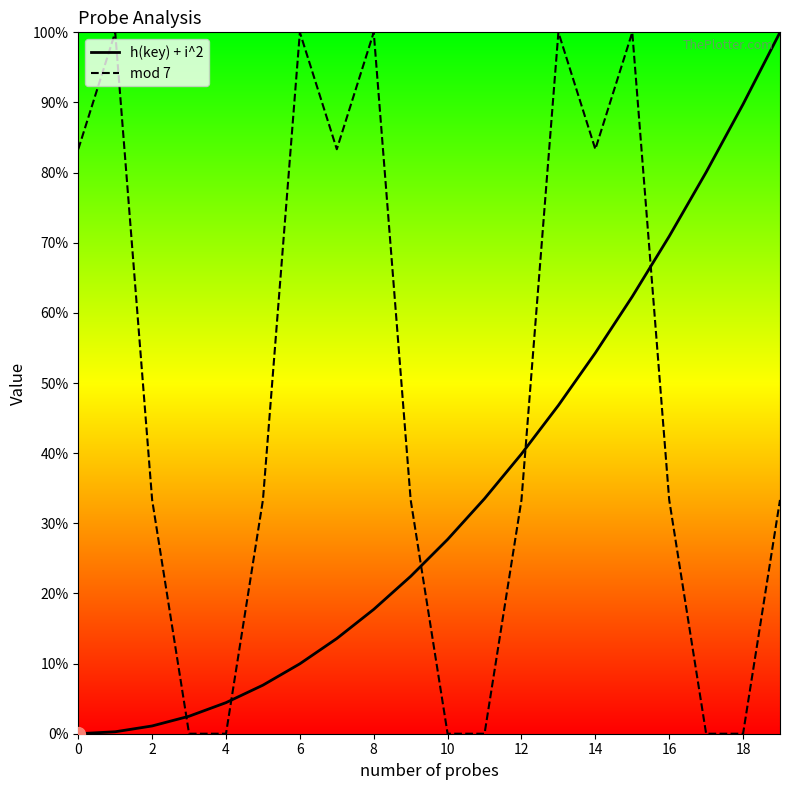

List the series in order of their overall mean, lowest first.

h(key) + i^2, mod 7